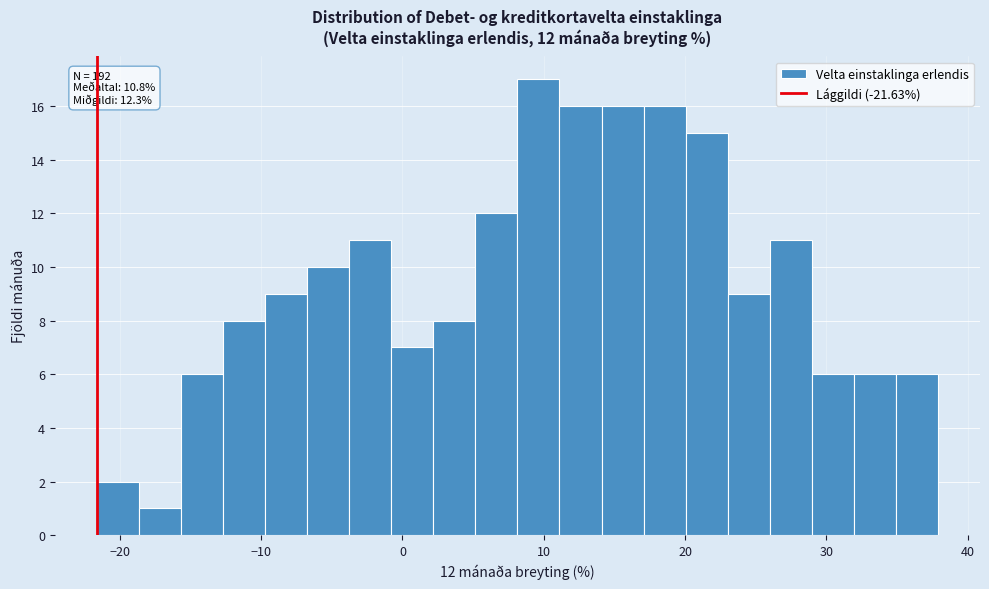

Read against the x-axis, roughly where is the centre of the tallest bar?

10